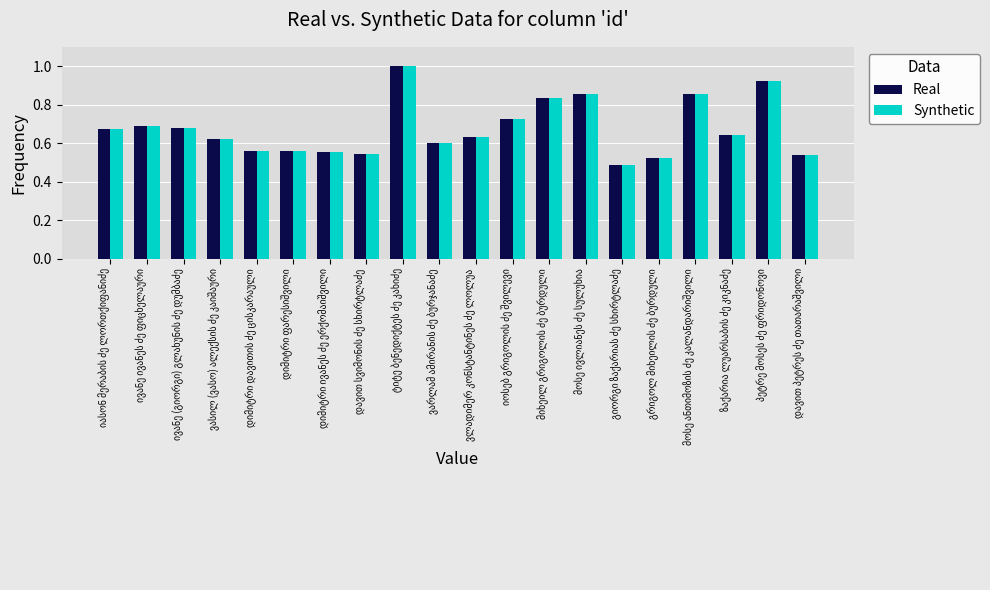

What is the difference between the second highest and second lowest values in the Real series?

0.4